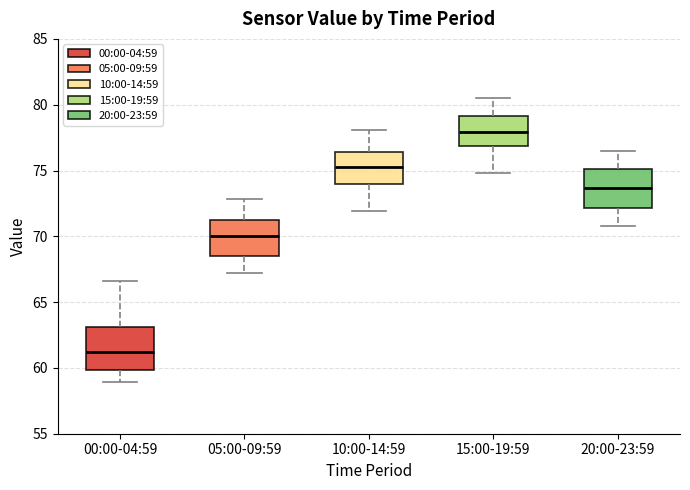

Which box's median line is the highest?

15:00-19:59